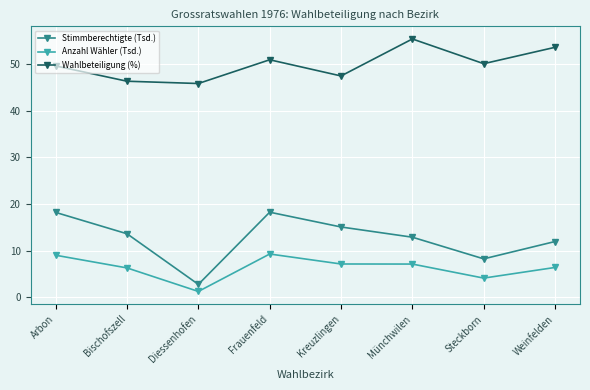

At which label does Stimmberechtigte (Tsd.) reach its minimum?

Diessenhofen